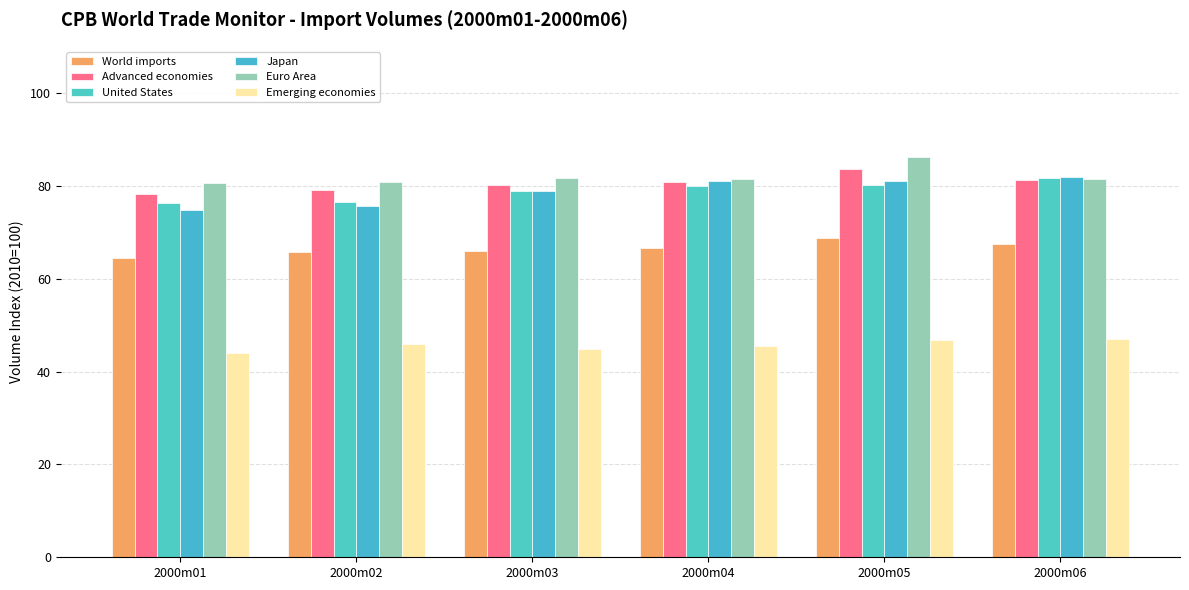

At which label does United States first exceed 80?

2000m04